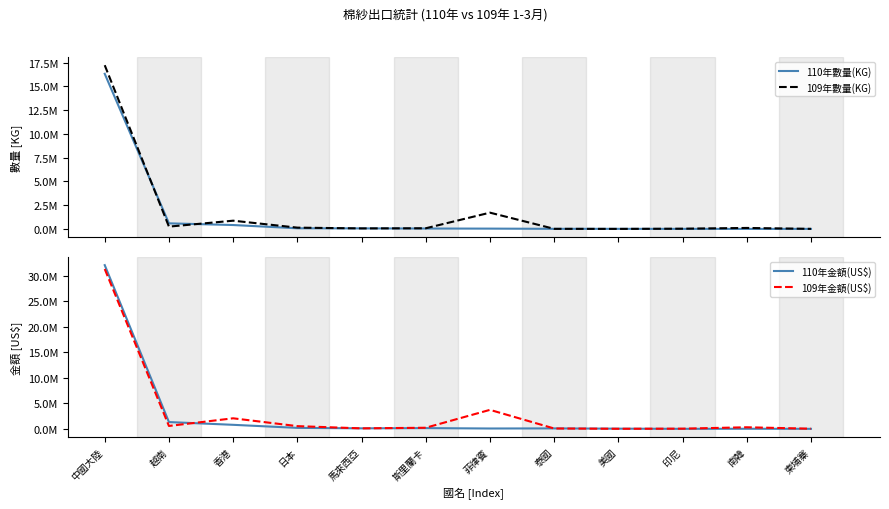

What are all the series names shown in the legend?

110年數量(KG), 109年數量(KG), 110年金額(US$), 109年金額(US$)